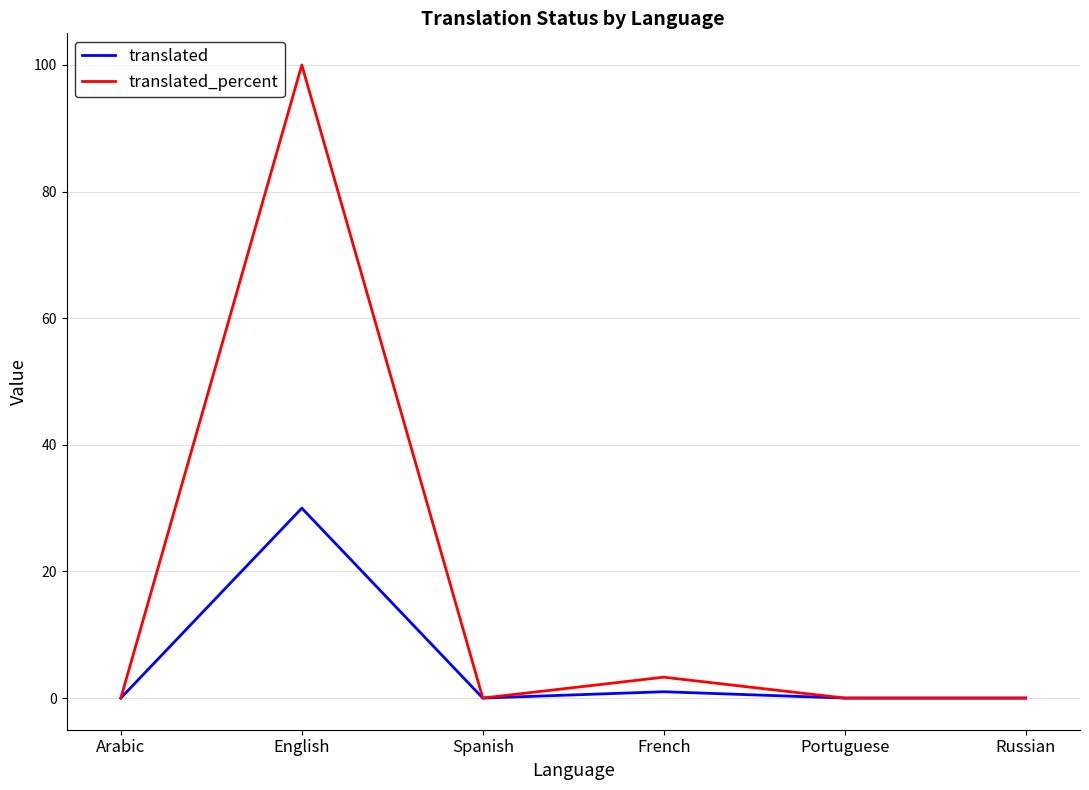

List the series in order of their overall mean, highest first.

translated_percent, translated